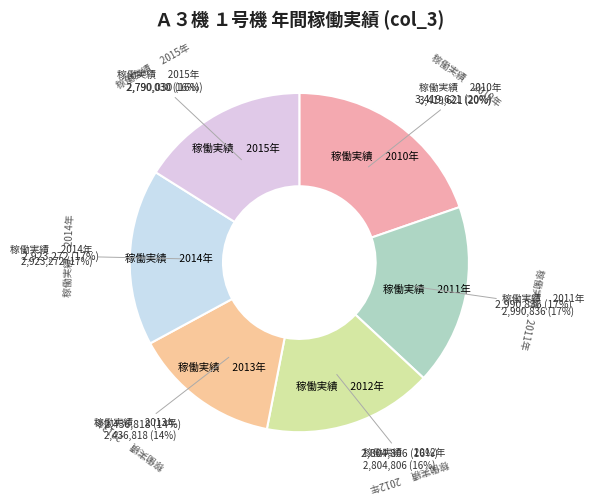

To the nearest percent, what is the average slice percentage?

17%